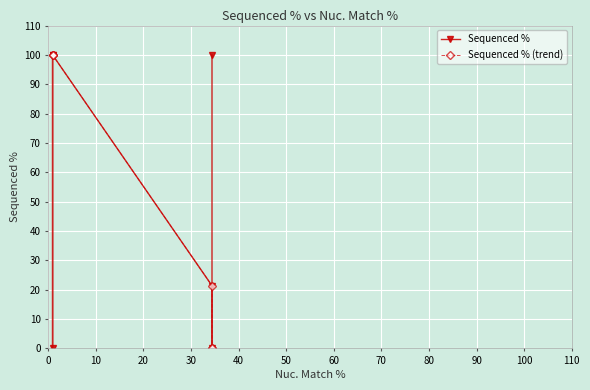

After their last crossing, which series has the higher values: Sequenced % (trend) or Sequenced %?

Sequenced %